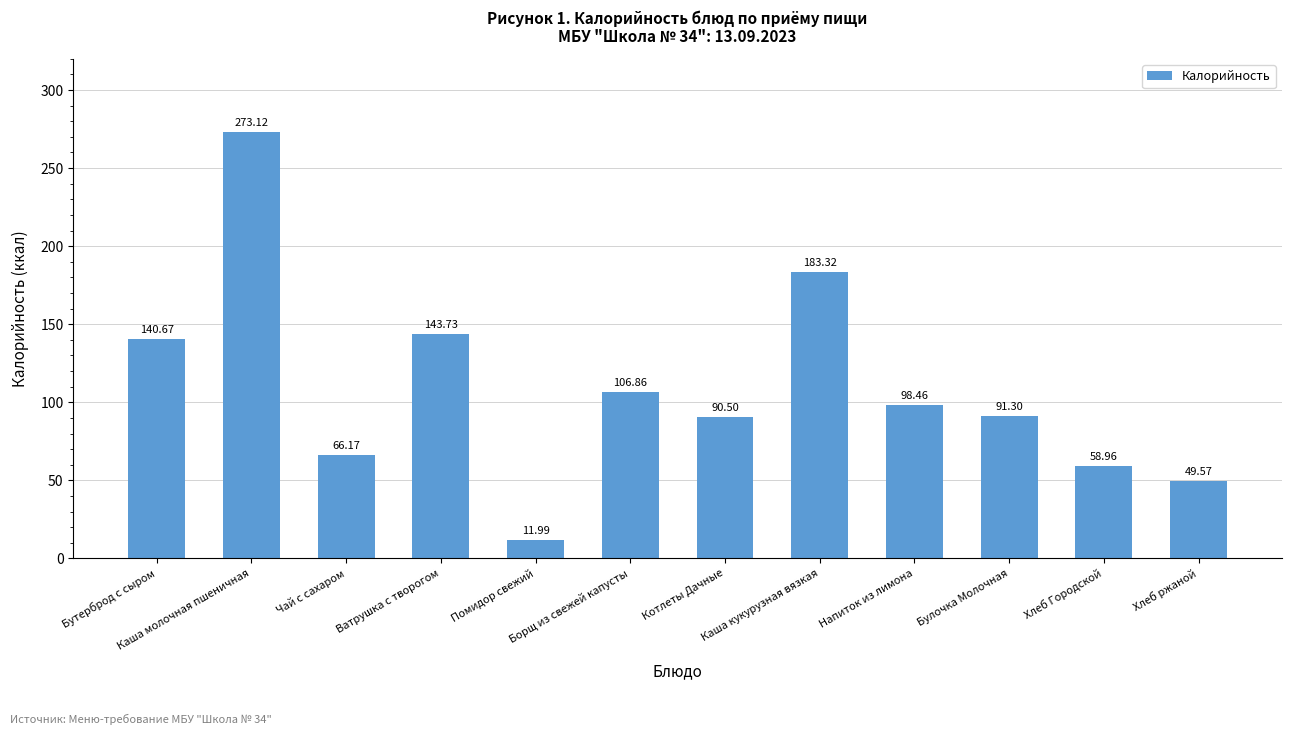

What is the change in value from Бутерброд с сыром to Котлеты Дачные?

-50.2